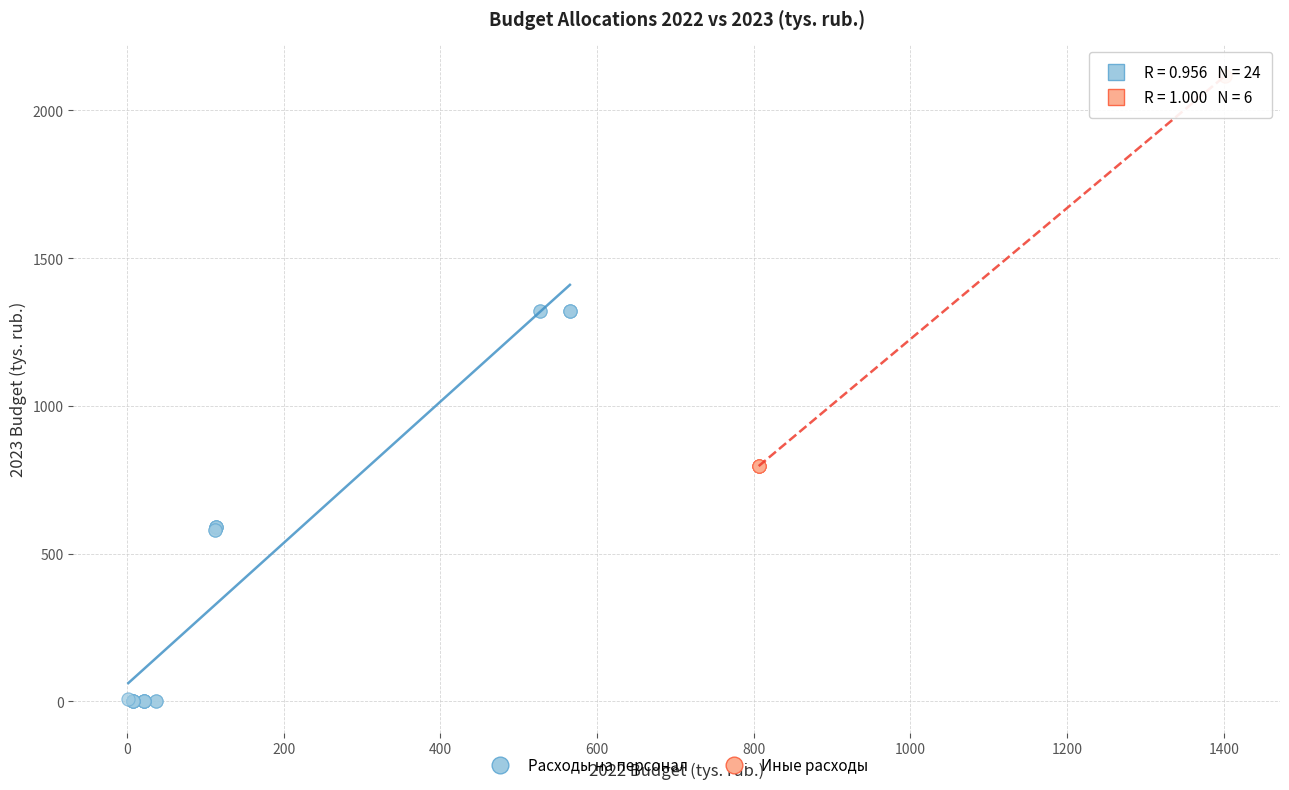

Which series contains the lowest Y value?

Расходы на персонал